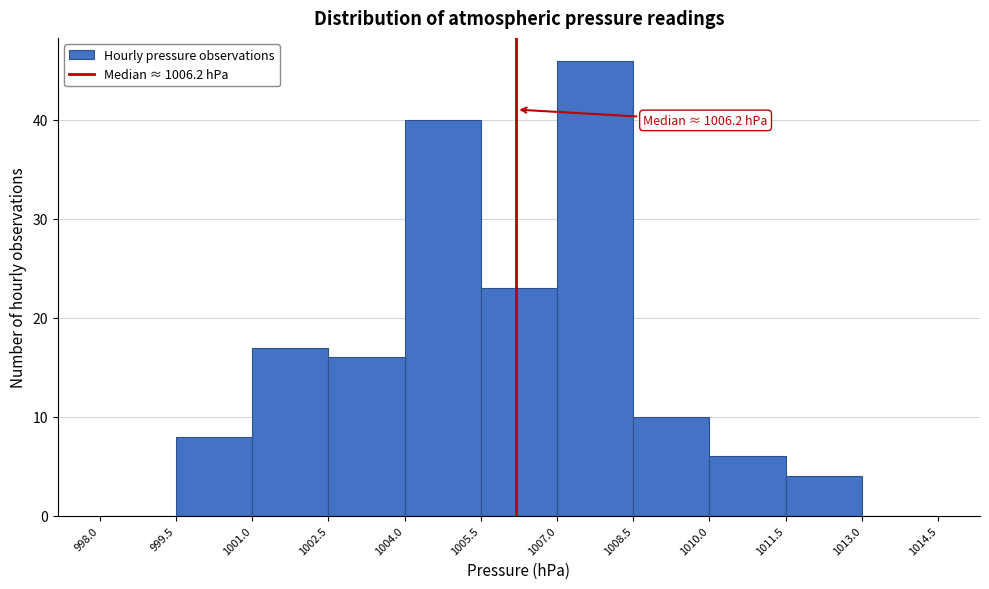

Over which range of the x-axis is the bar tallest?

1007.0 to 1008.5